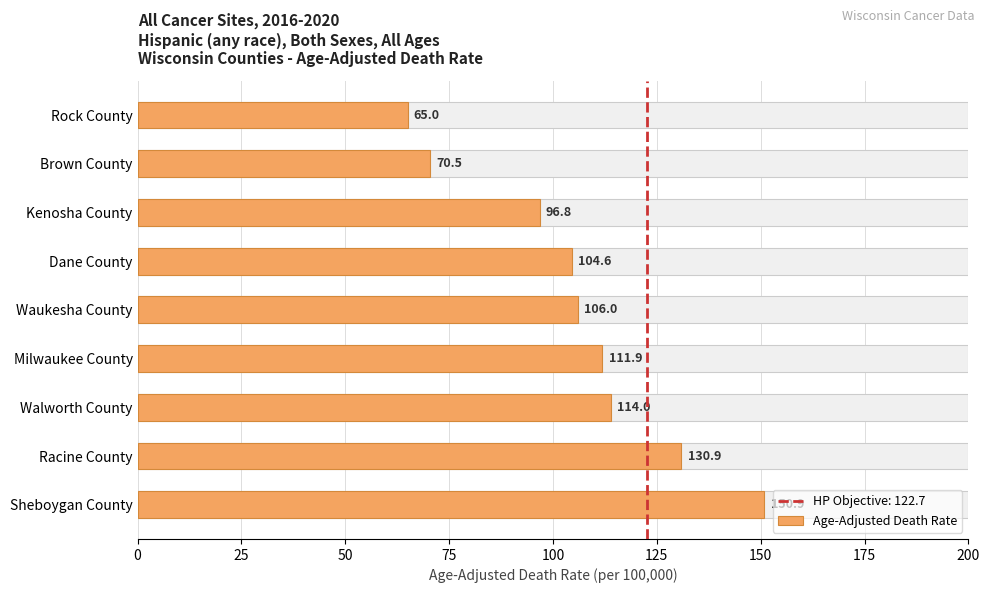

What is the value of the 1st bar from the left?

65.0